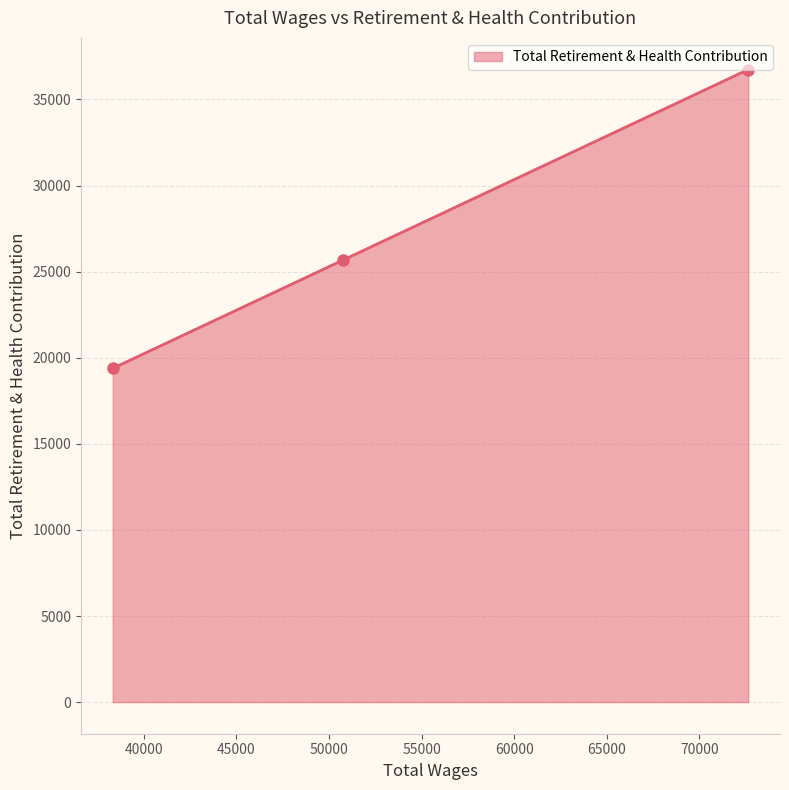

What is the value of the 3rd point from the left?

36741.3